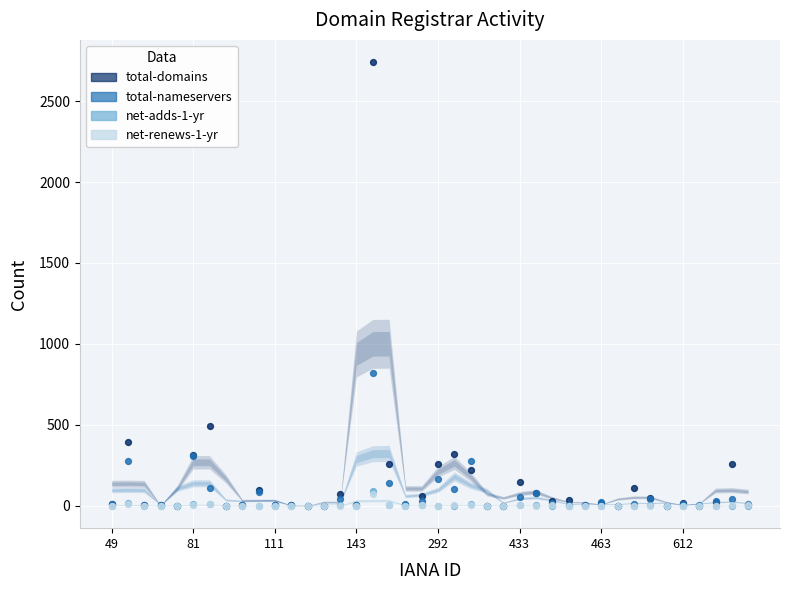

What are all the series names shown in the legend?

total-domains, total-nameservers, net-adds-1-yr, net-renews-1-yr